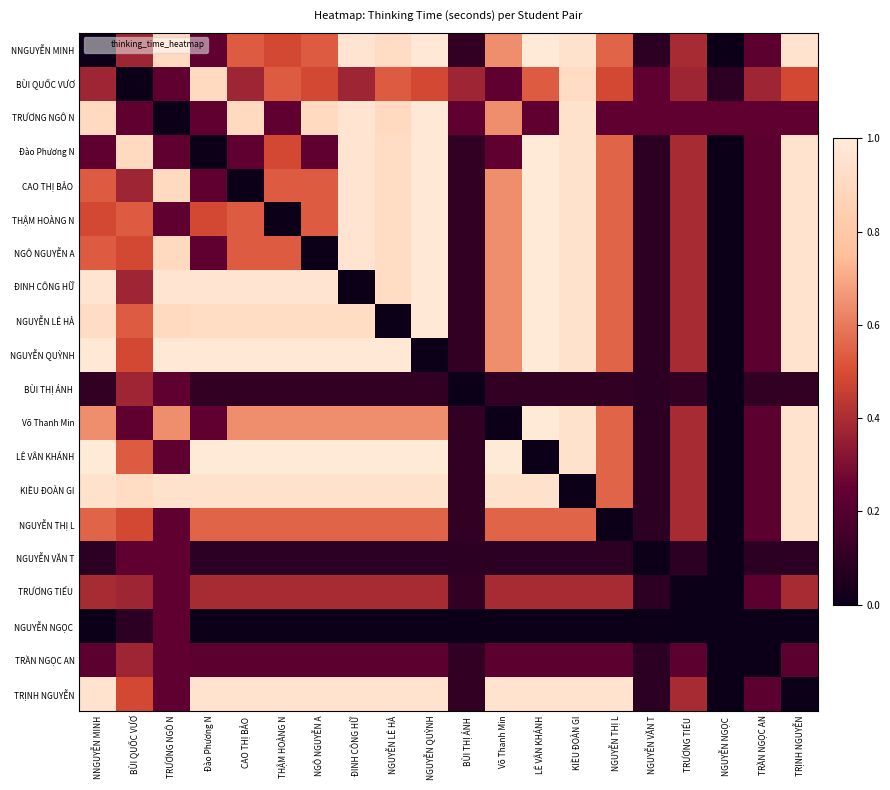

At how many categories does at least one series exceed 0?

20